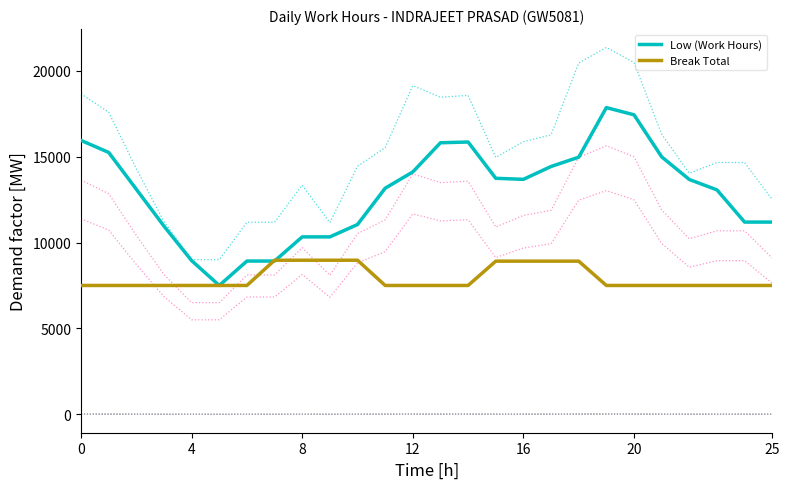

Rank the series at 14 from highest to lowest value.

Low (Work Hours), Break Total